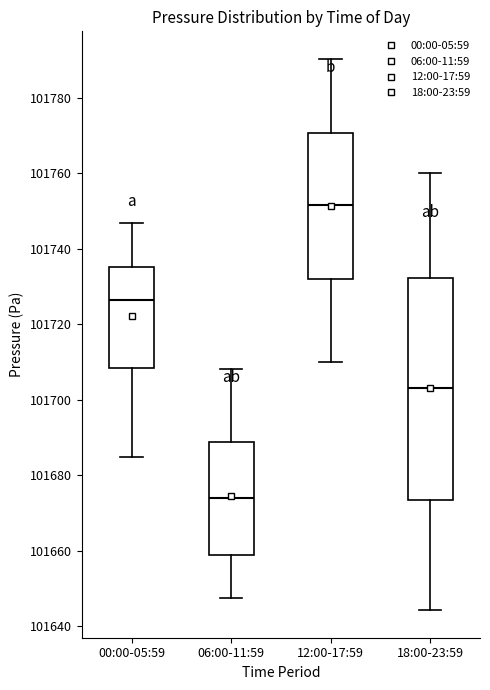

Where does the median line of the box for 18:00-23:59 sit on the y-axis? The values are not printed on the chart, so give them approximately, as read against the axis.

101704